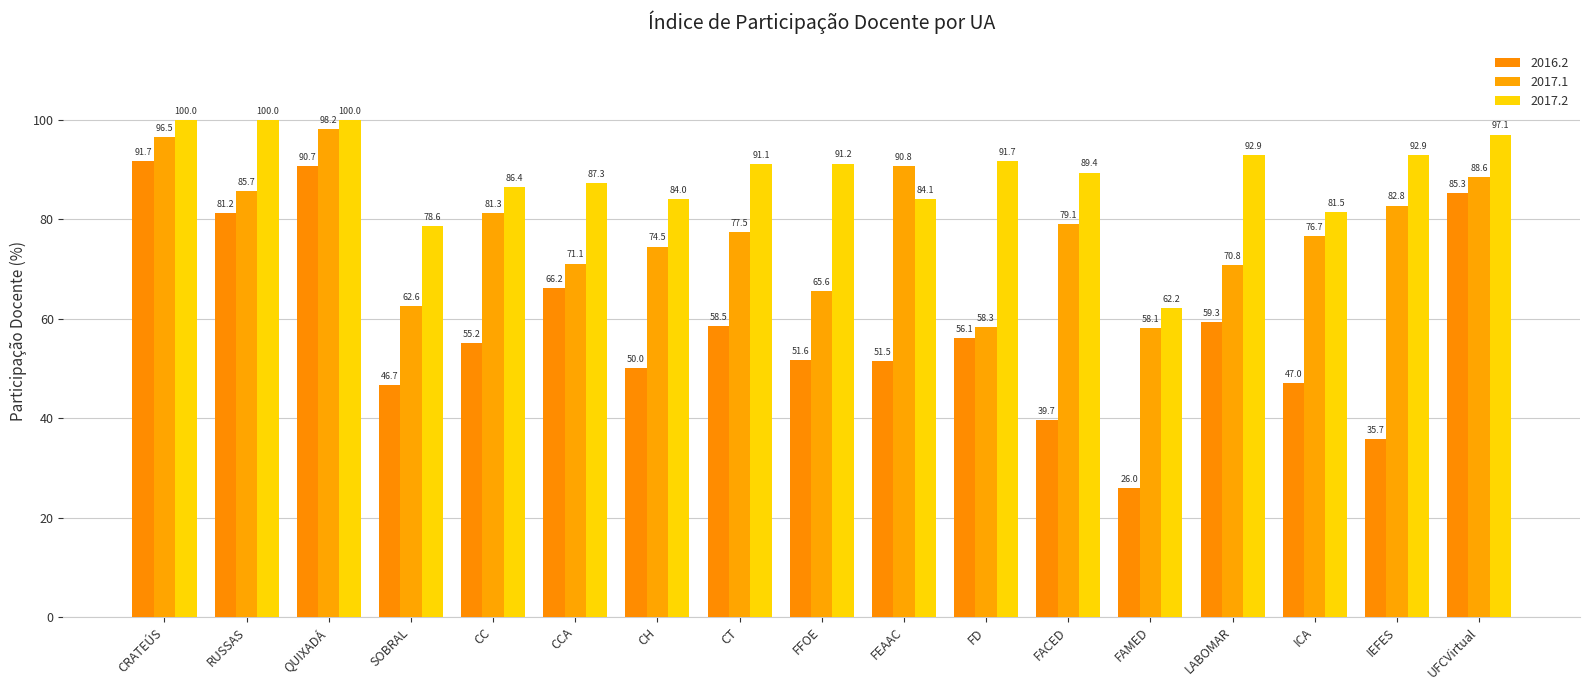

Is the value of 2017.1 at FAMED greater than the value of 2017.2 at QUIXADÁ?

No